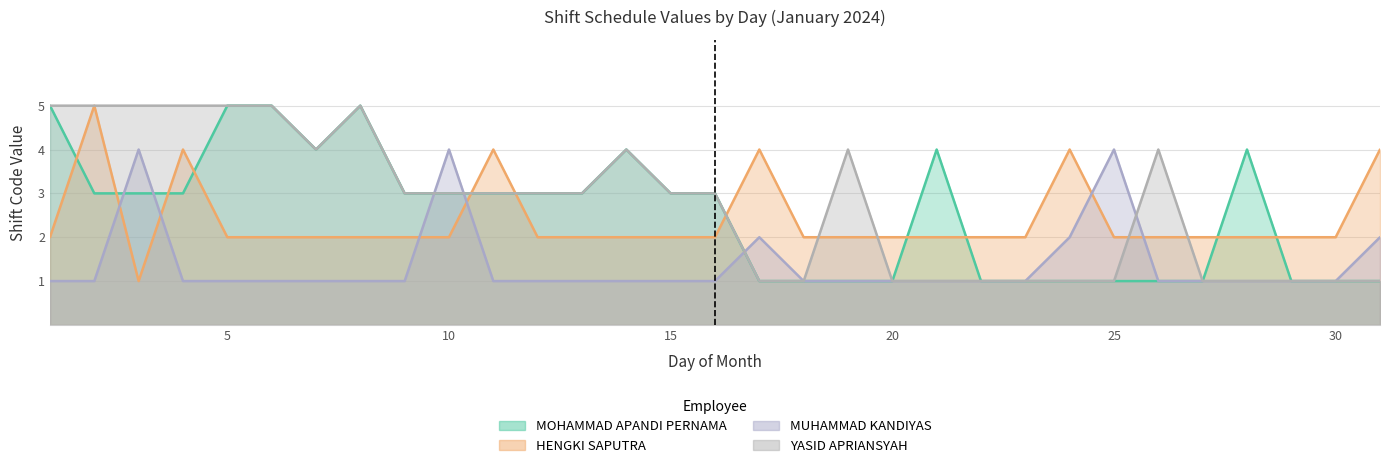

Does the chart display data point markers on the line(s)?

No